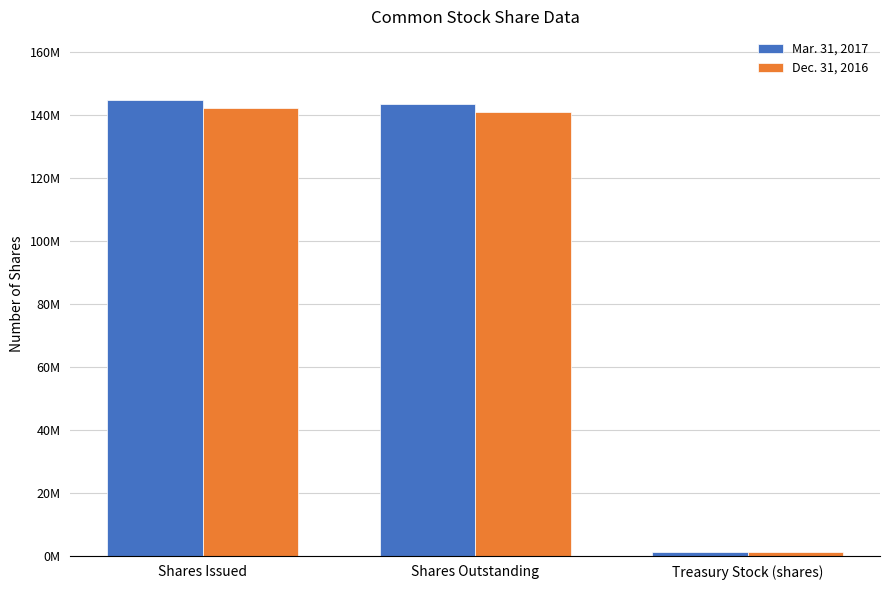

What position from the left is Shares Outstanding?

2